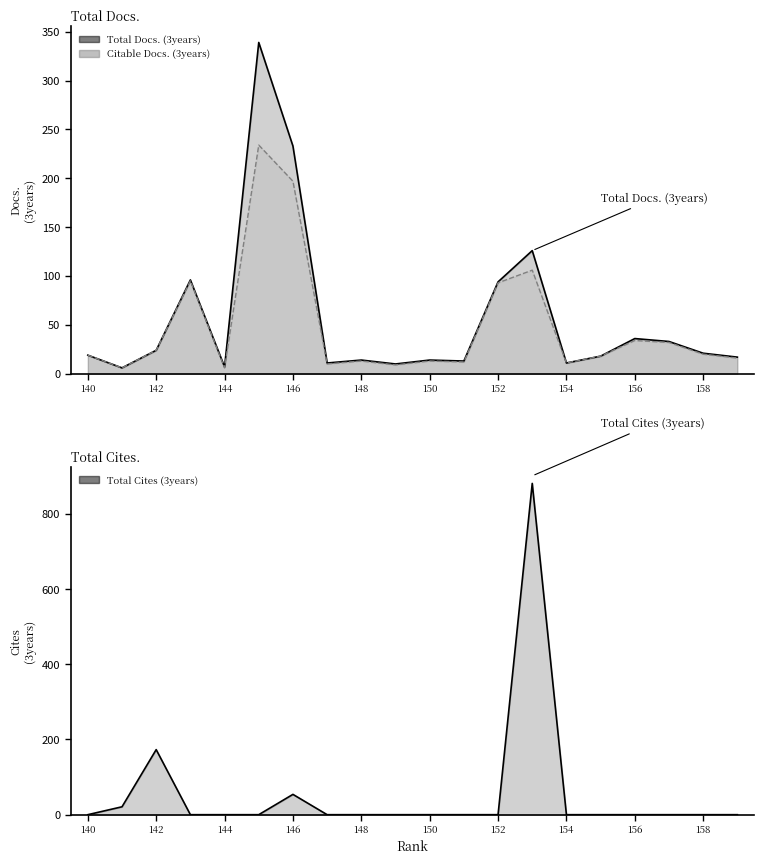

List the labels in order of Total Docs. (3years) value, largest first.

145, 146, 153, 143, 152, 156, 157, 142, 158, 140, 155, 159, 148, 150, 151, 147, 154, 149, 144, 141